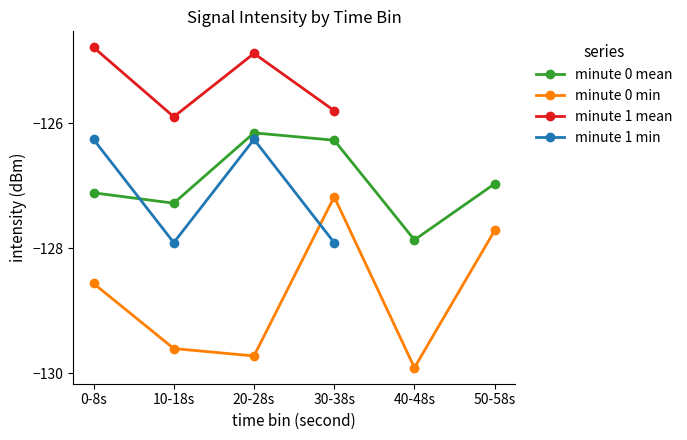

At which category does minute 0 mean reach its first local peak?

20-28s